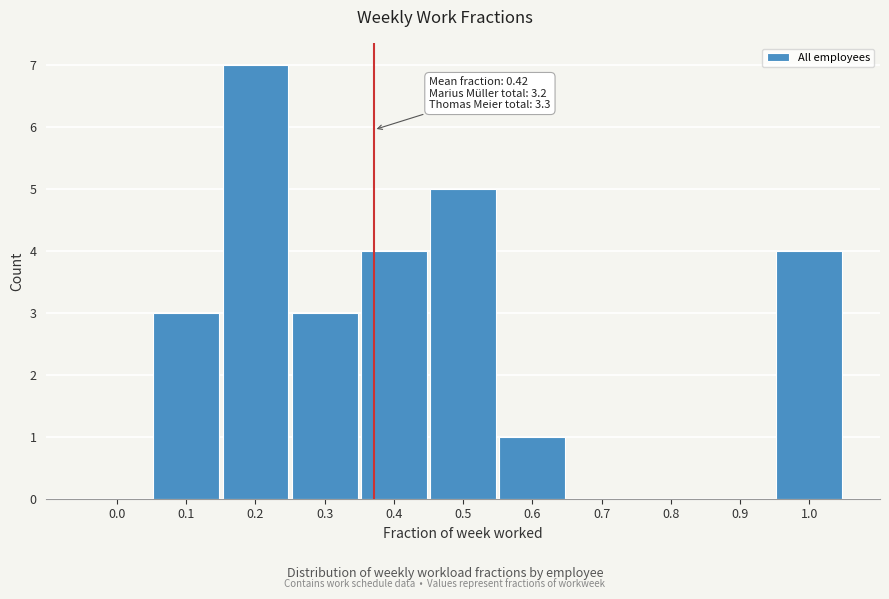

Reading left to right, transcribe all the data shown in this chart.

0.0=0	0.1=3	0.2=7	0.3=3	0.4=4	0.5=5	0.6=1	0.7=0	0.8=0	0.9=0	1.0=4